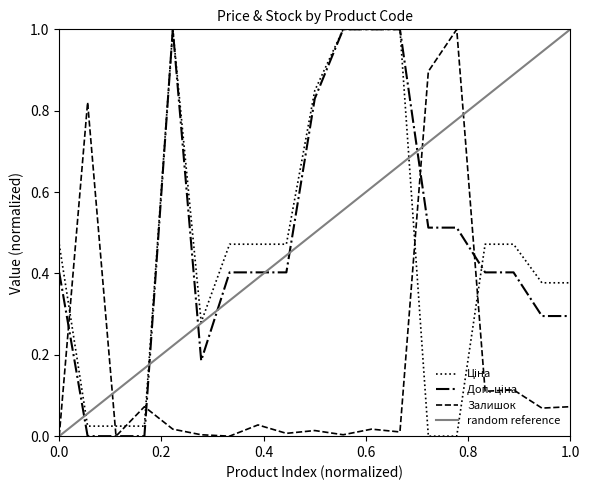

What are all the series names shown in the legend?

Ціна, Доп. ціна, Залишок